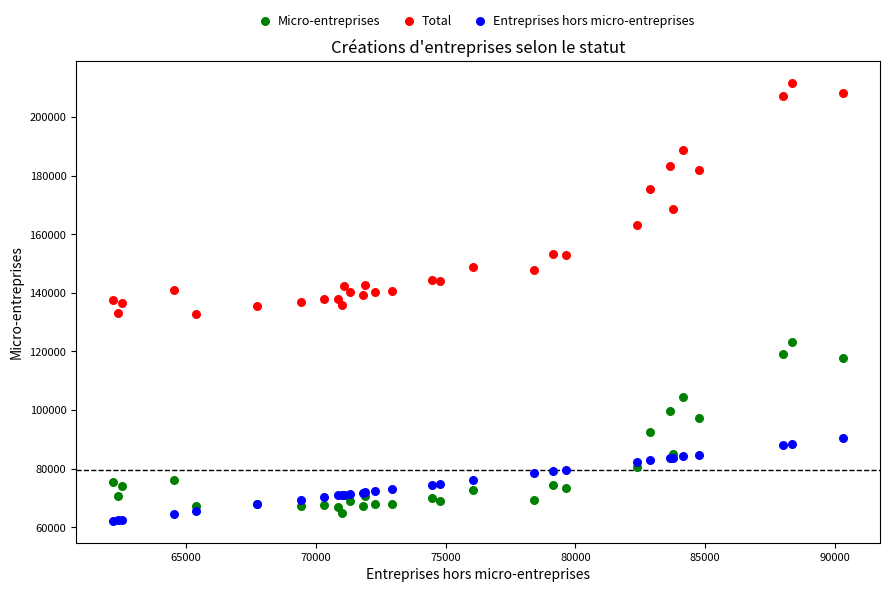

Which series has the largest Y range (max minus min)?

Total